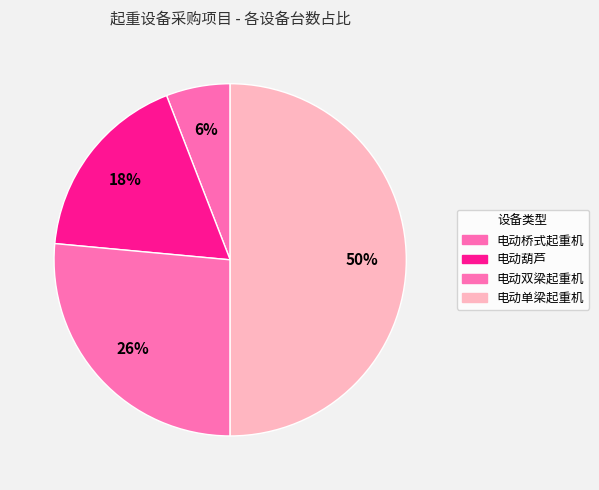

Rank the categories by value from highest to lowest.

电动单梁起重机, 电动双梁起重机, 电动葫芦, 电动桥式起重机